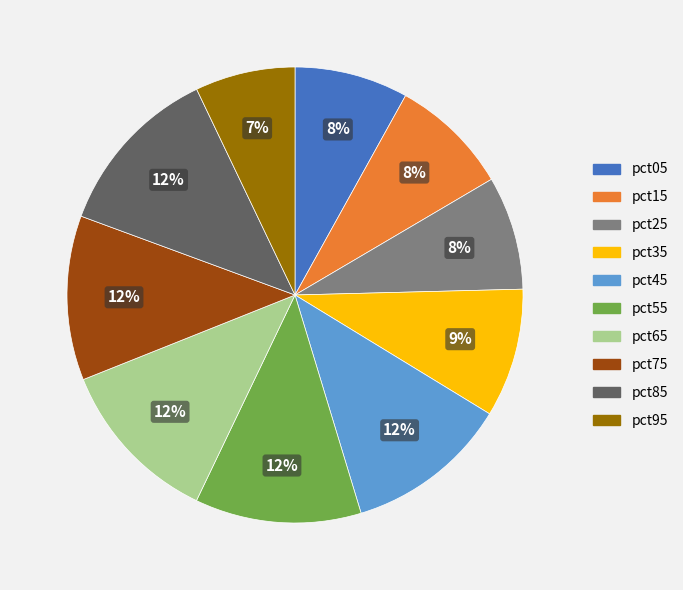

Is there any slice that represents more than half of the pie?

No